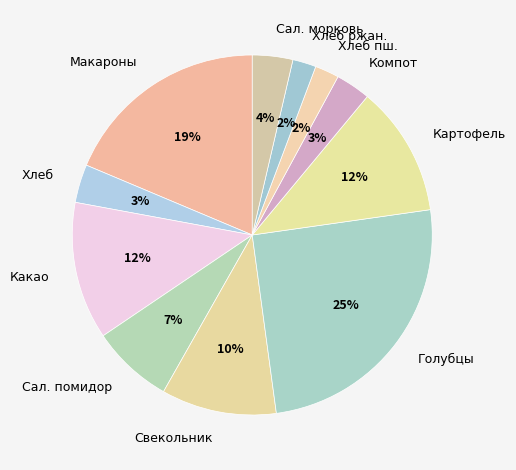

Which has a higher value, Сал. помидор or Голубцы?

Голубцы